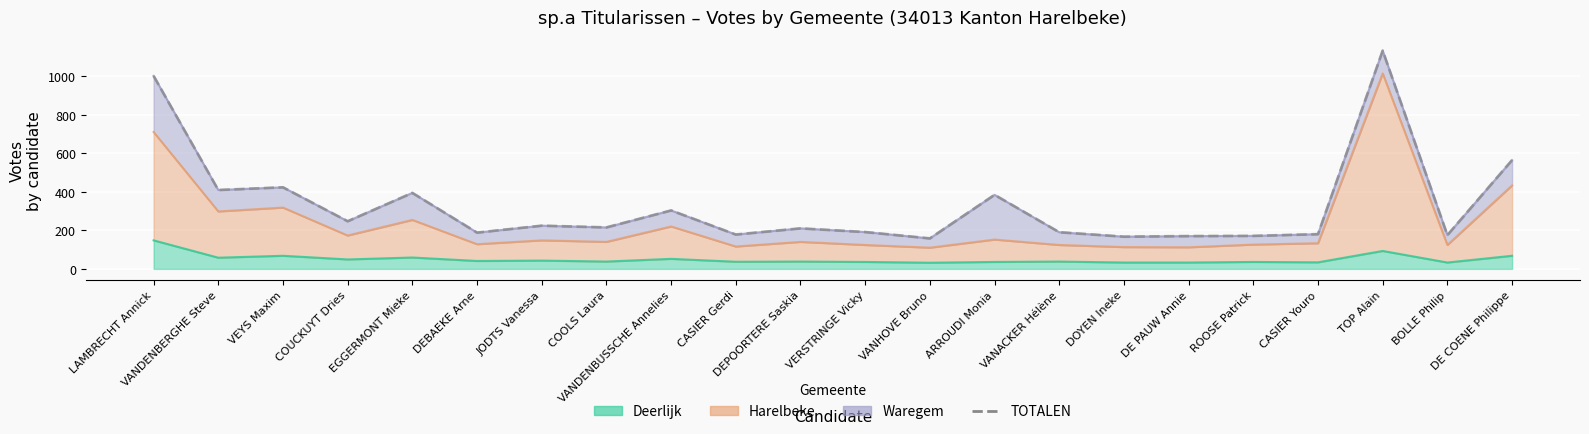

At which category does the chart reach its minimum across all series?

VANHOVE Bruno